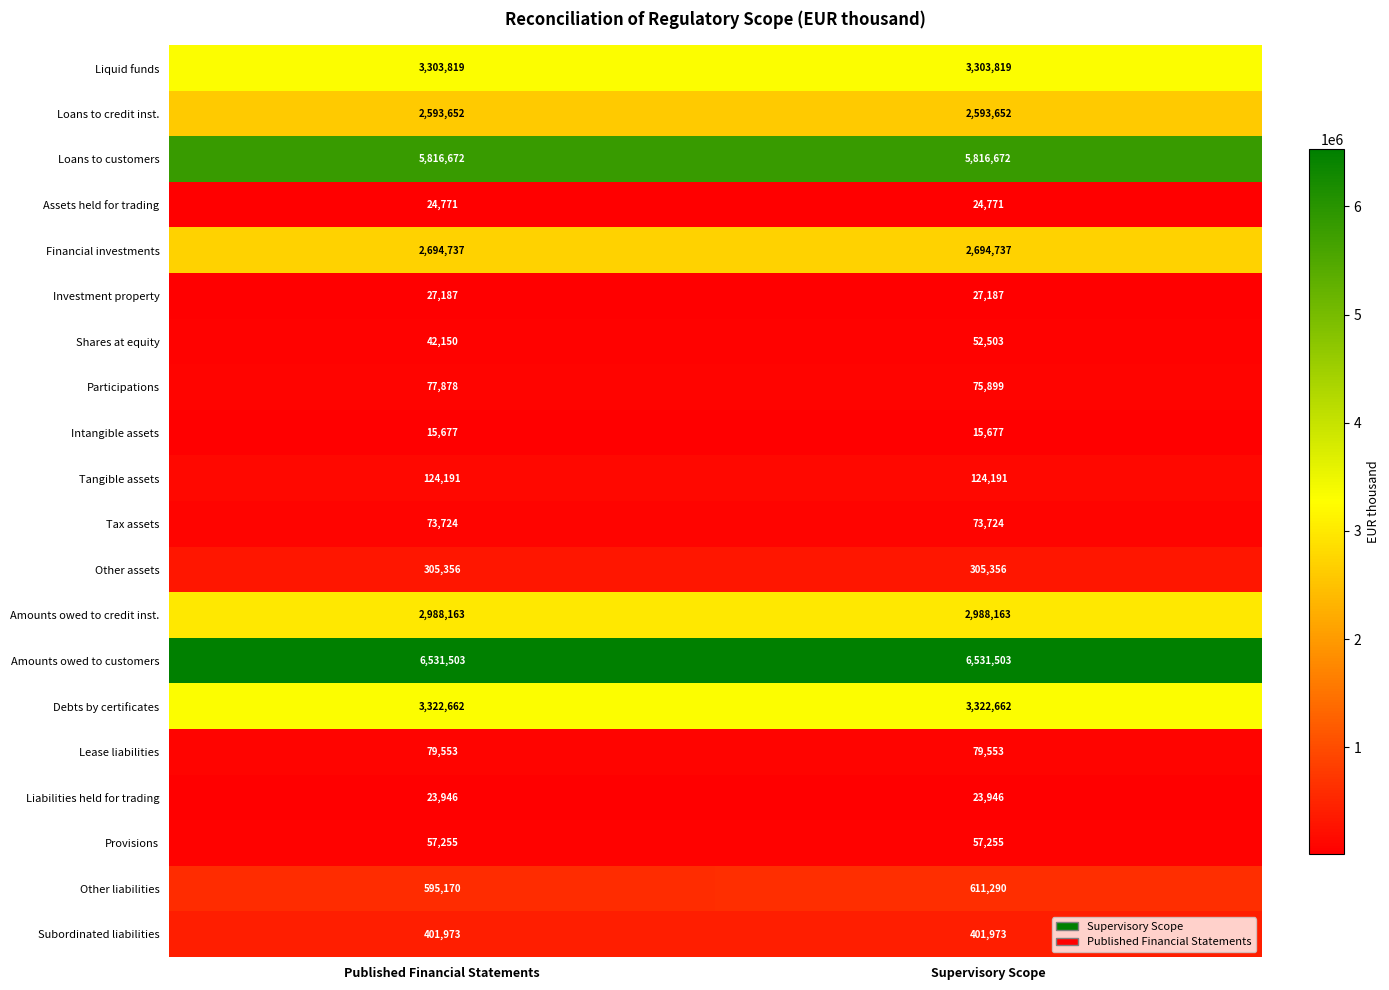

At how many categories does at least one series exceed 1994269?

2